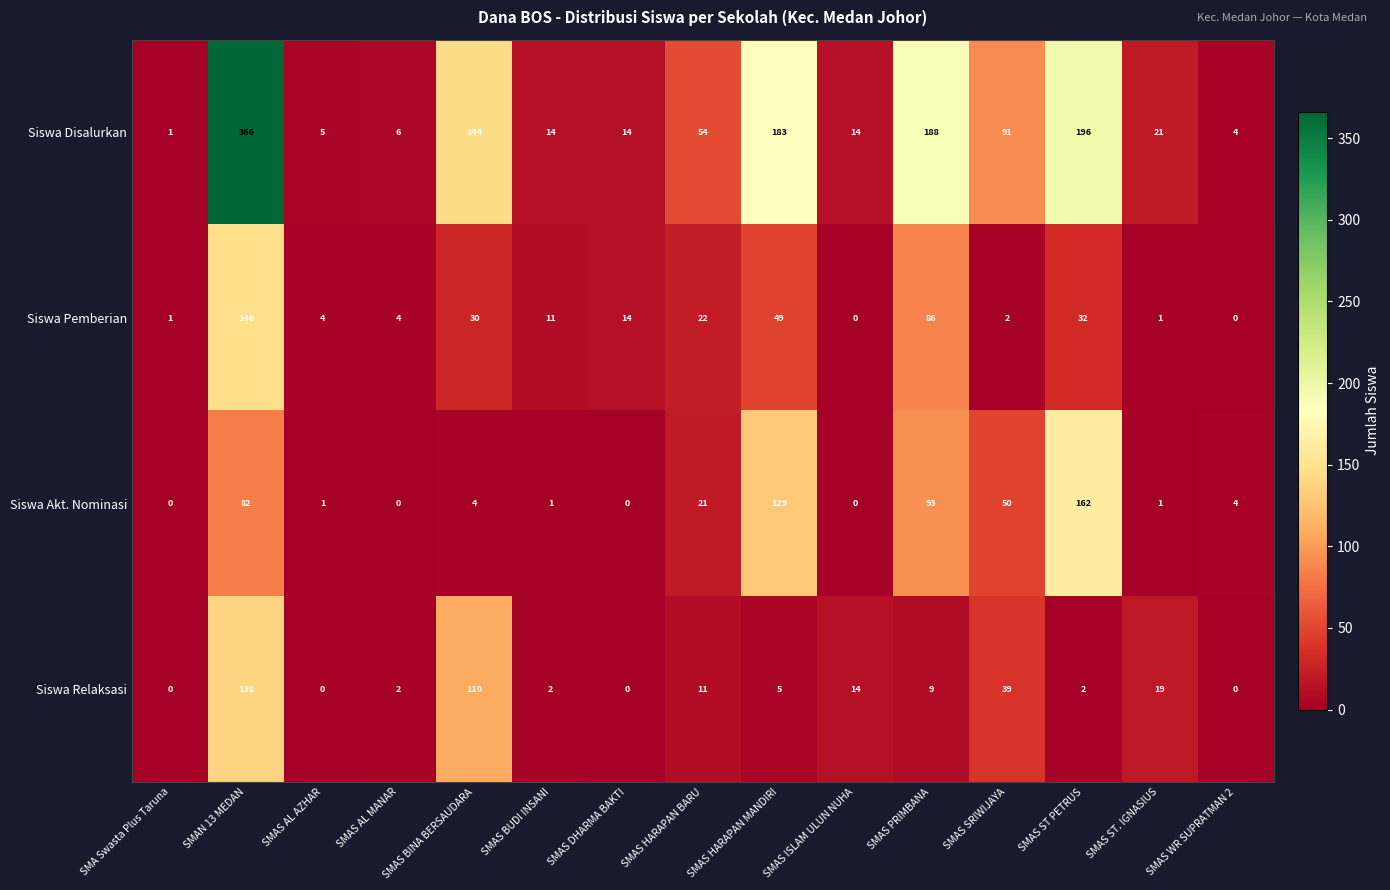

Which series changed the most between SMAS AL AZHAR and SMAS HARAPAN BARU?

Siswa Disalurkan